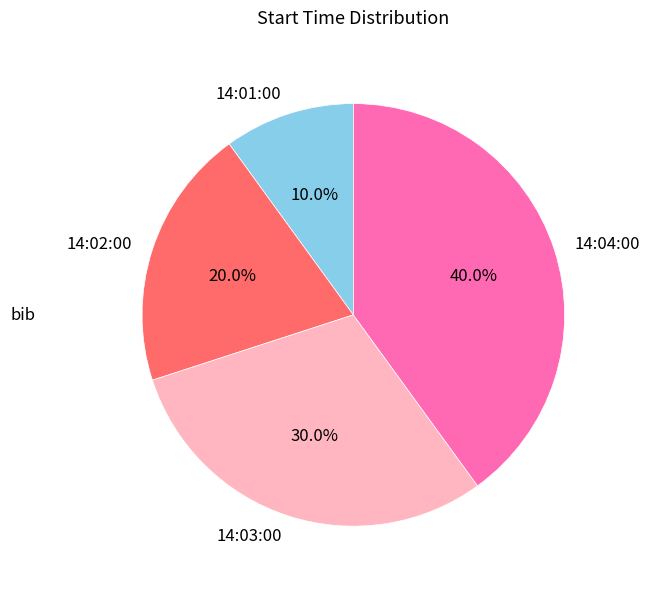

Is it true that 14:04:00 is 45% of the pie?

False